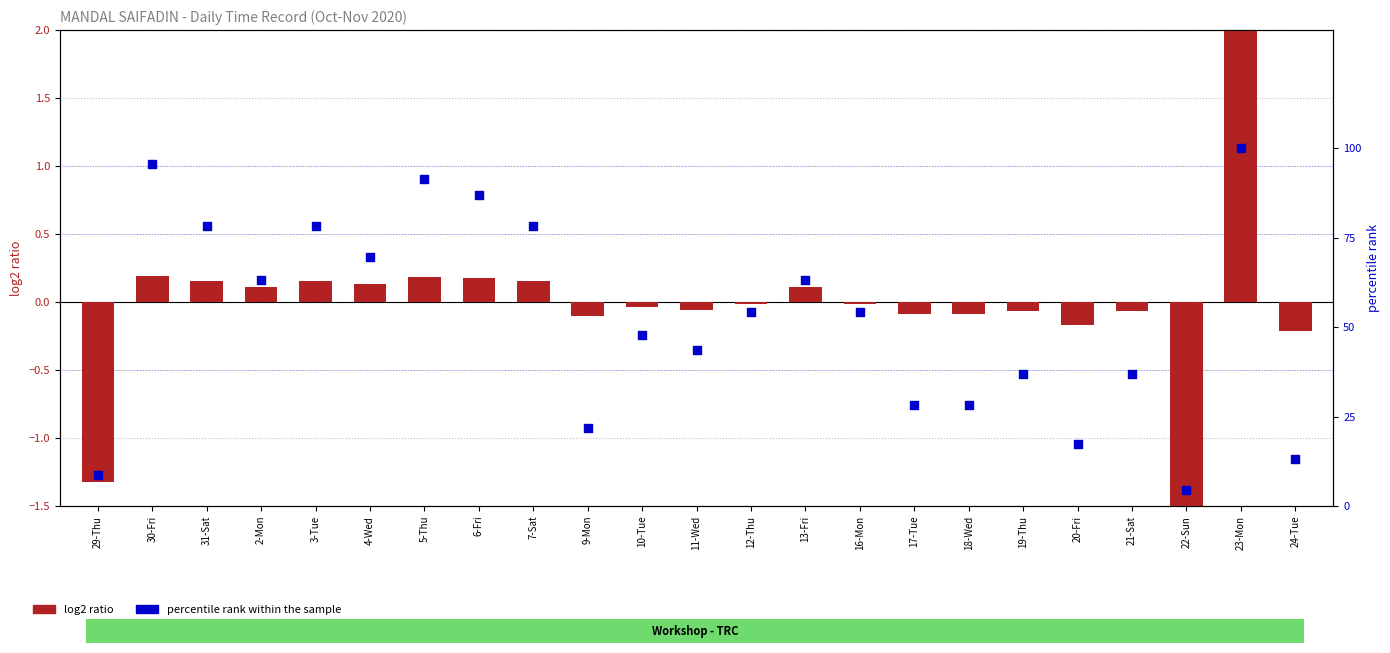

Is the value of percentile rank within the sample at 24-Tue greater than the value of log2 ratio at 19-Thu?

Yes